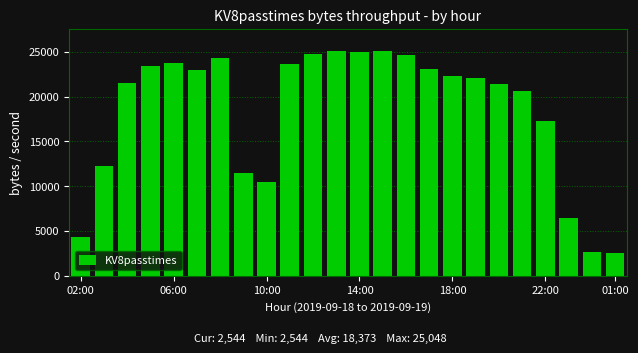

What is the difference between the maximum and minimum values?

22504